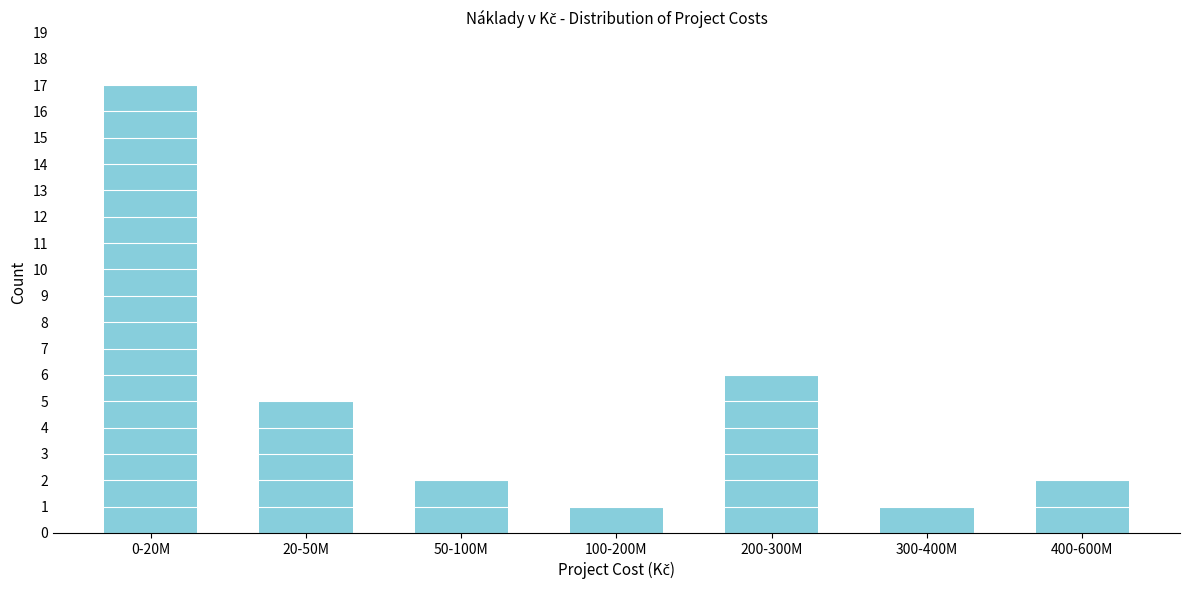

Reading left to right, list all the values displayed in this chart.

17	5	2	1	6	1	2